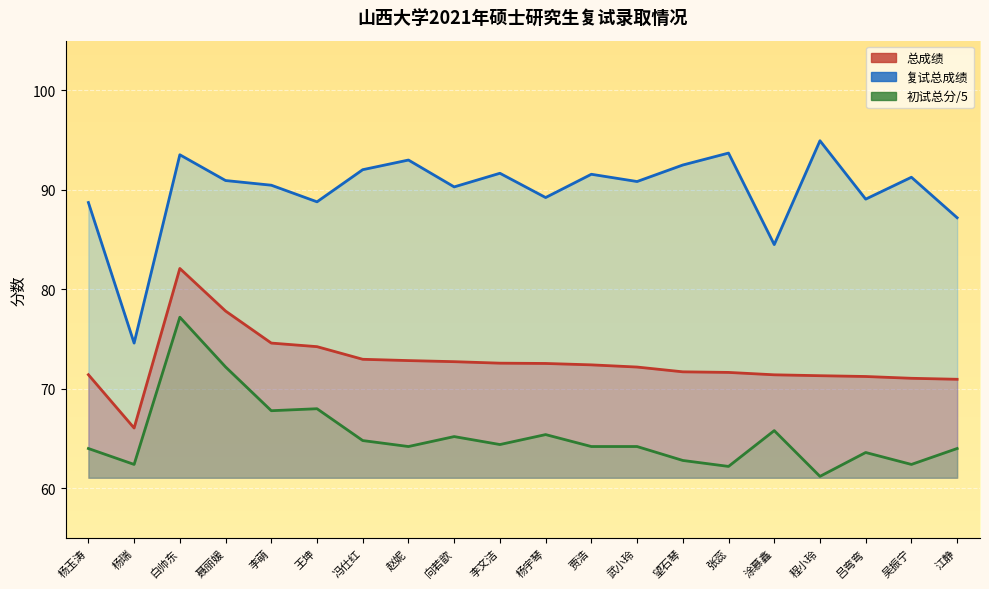

Which label corresponds to the smallest value in the chart?

程小玲